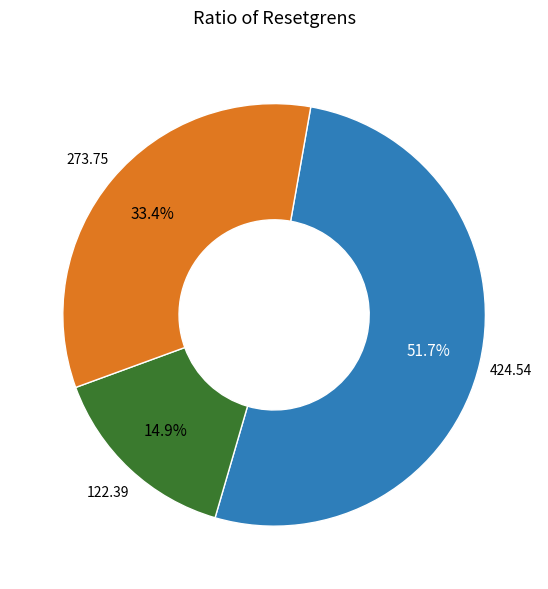

Is there a majority slice in this chart?

Yes